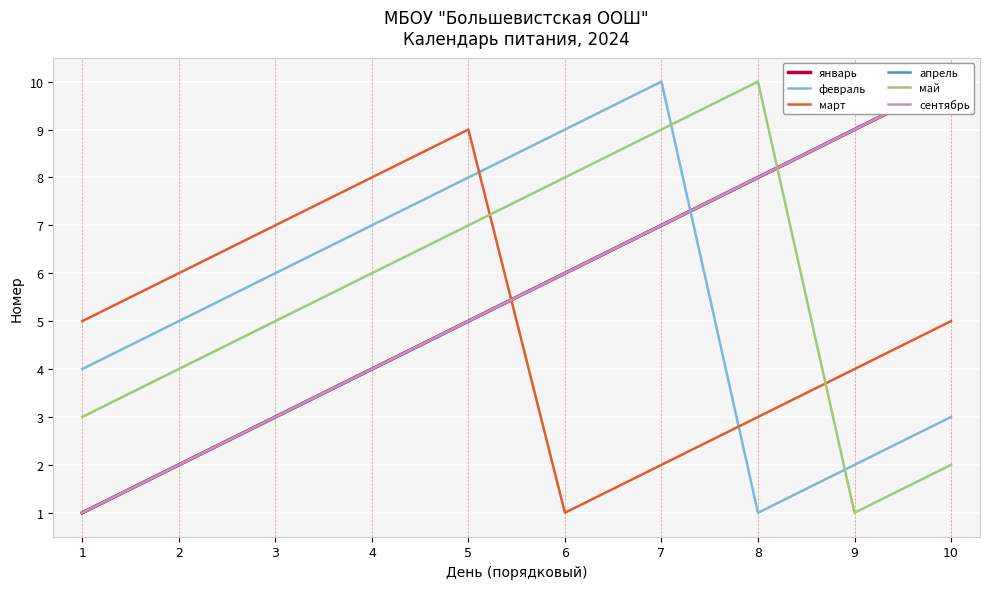

What is the value of the март point at the 1st from the left?

5